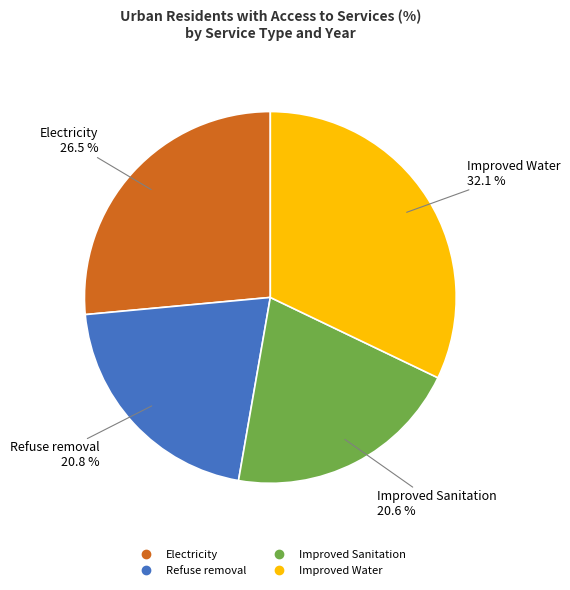

Is there any slice that represents more than half of the pie?

No